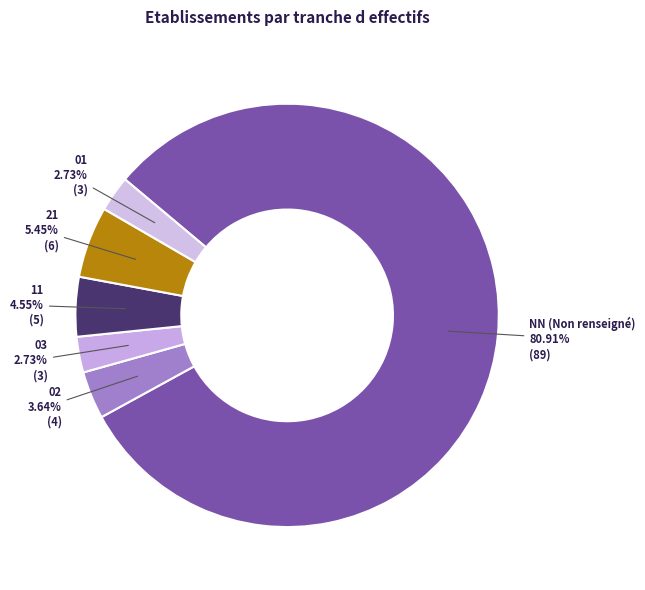

Between NN and 02, which is larger?

NN